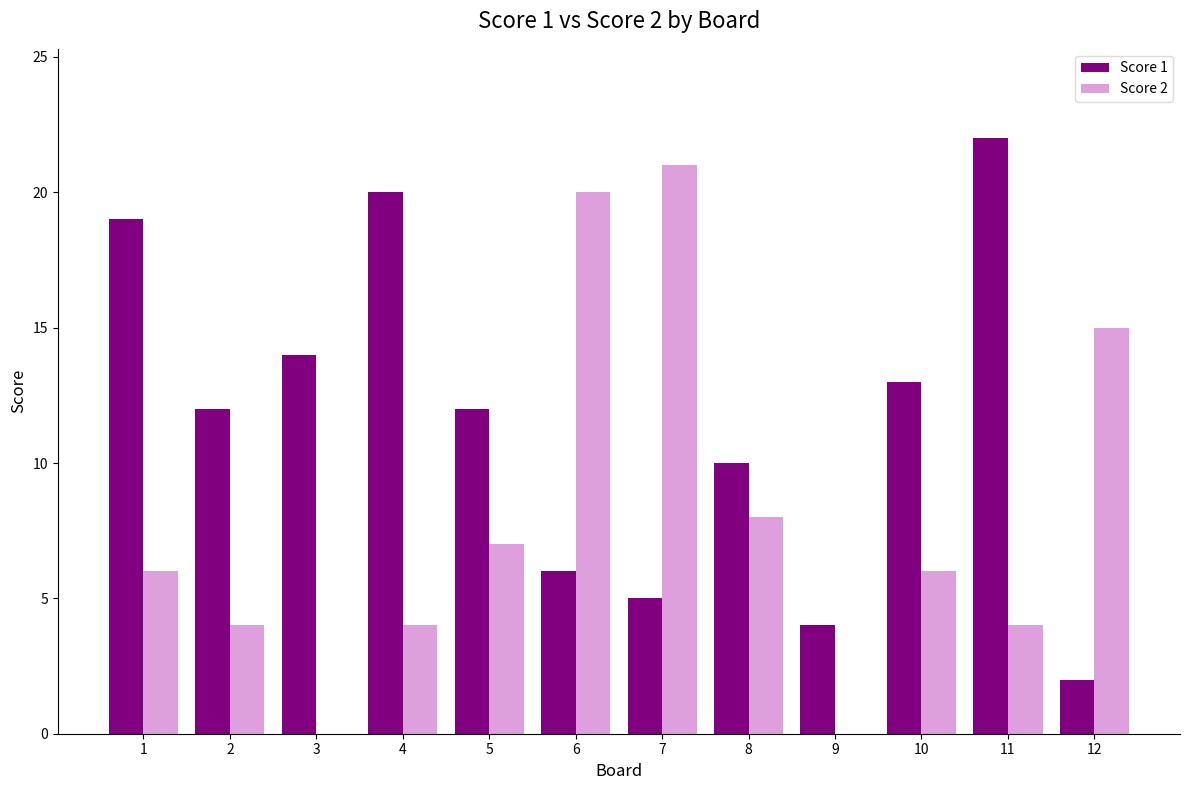

What is the maximum value for Score 1?

22